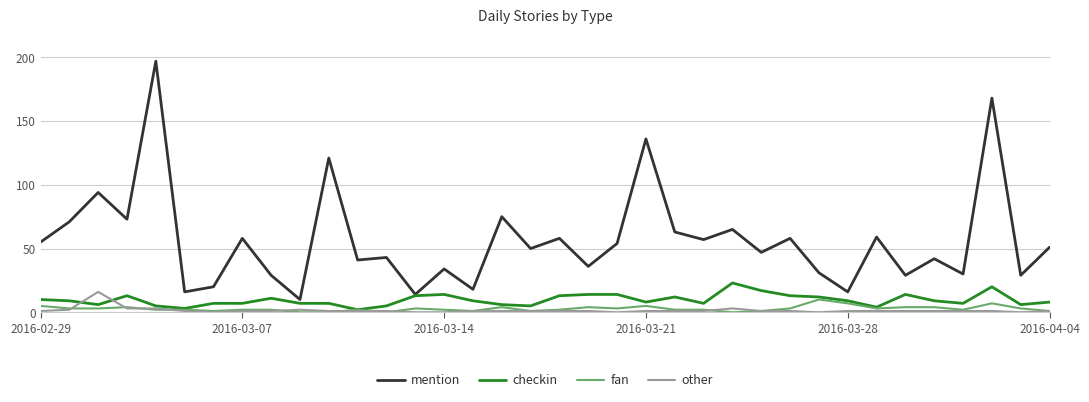

Which series has the widest spread of values?

mention